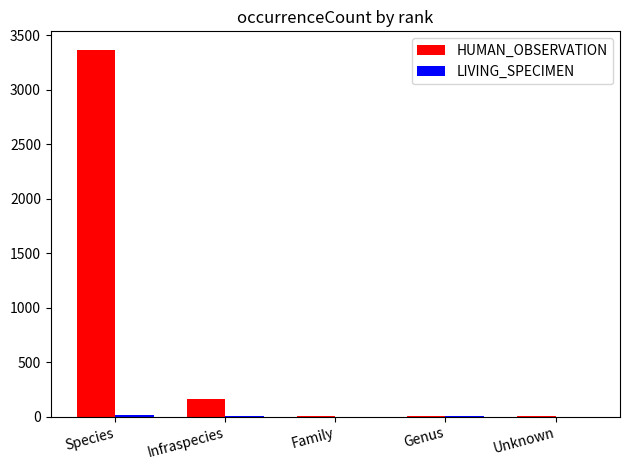

Which series has the largest total across all categories?

HUMAN_OBSERVATION